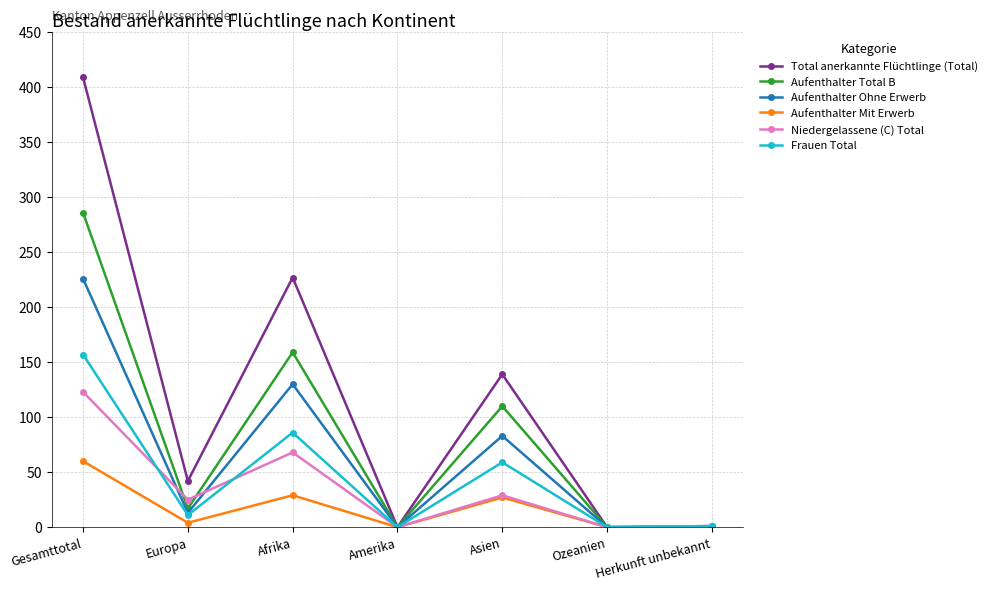

How many distinct data groups are displayed?

6